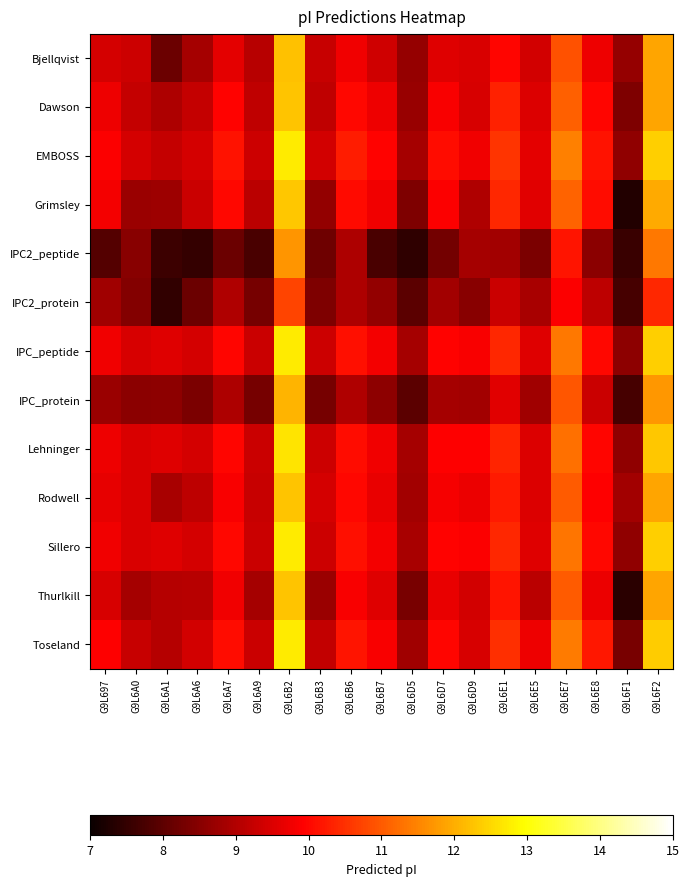

What is the total value across all series at G9L6A6?

116.8